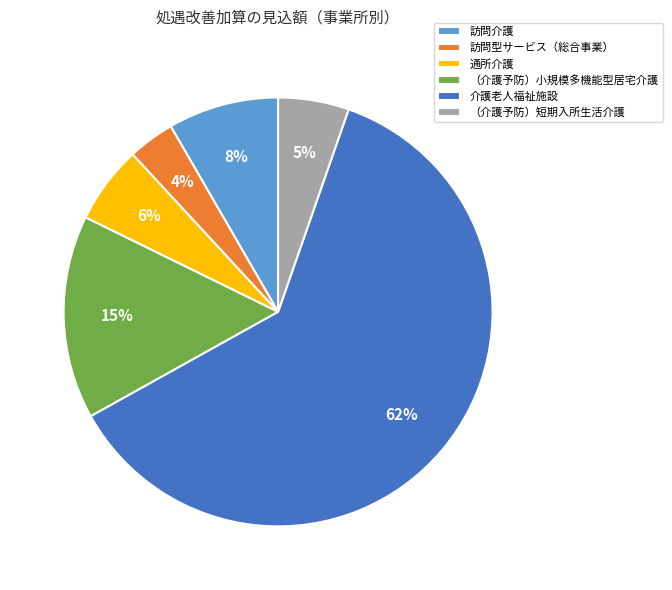

How many slices are in this pie chart?

6